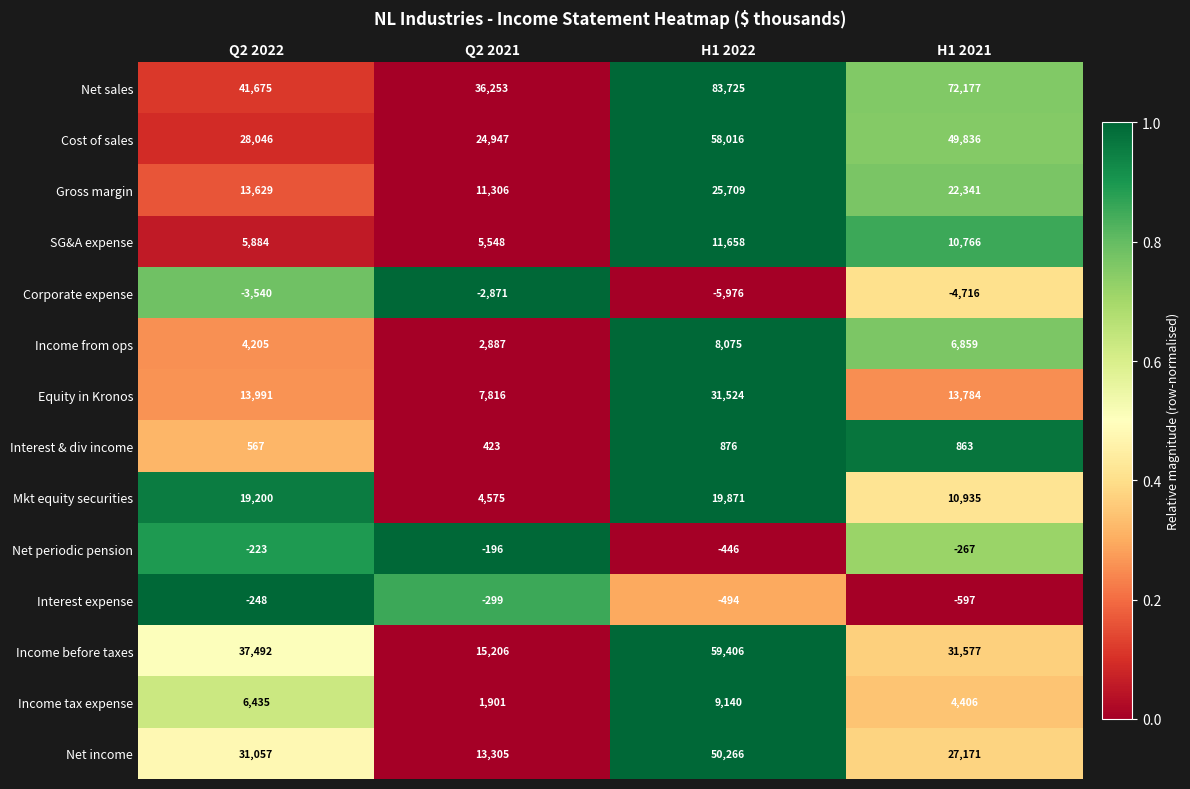

Which series has the largest total across all categories?

Net sales